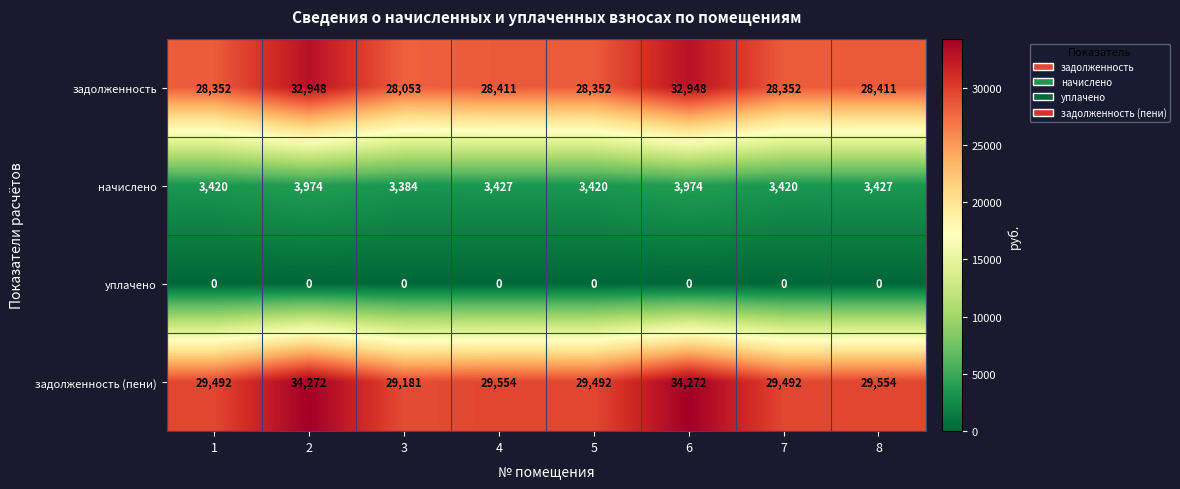

List the series in order of their peak value, lowest first.

уплачено, начислено, задолженность, задолженность (пени)